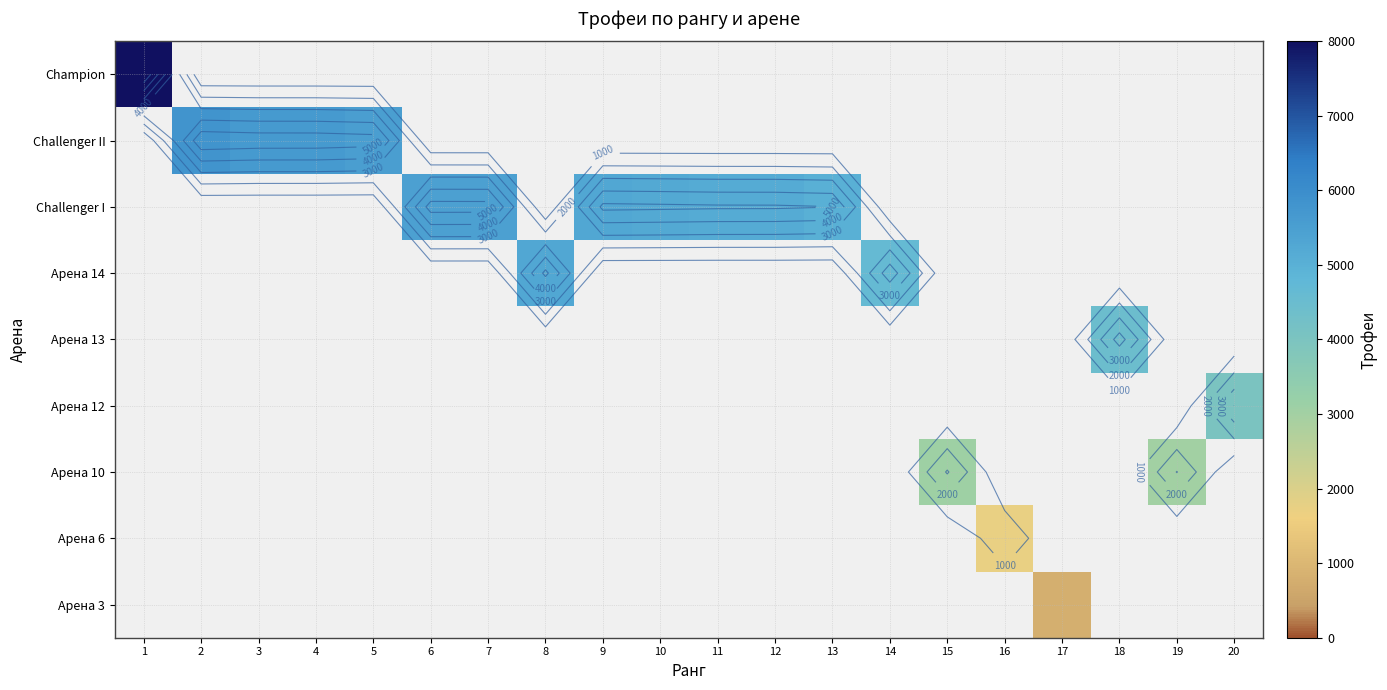

Which category has the highest value across all series?

1